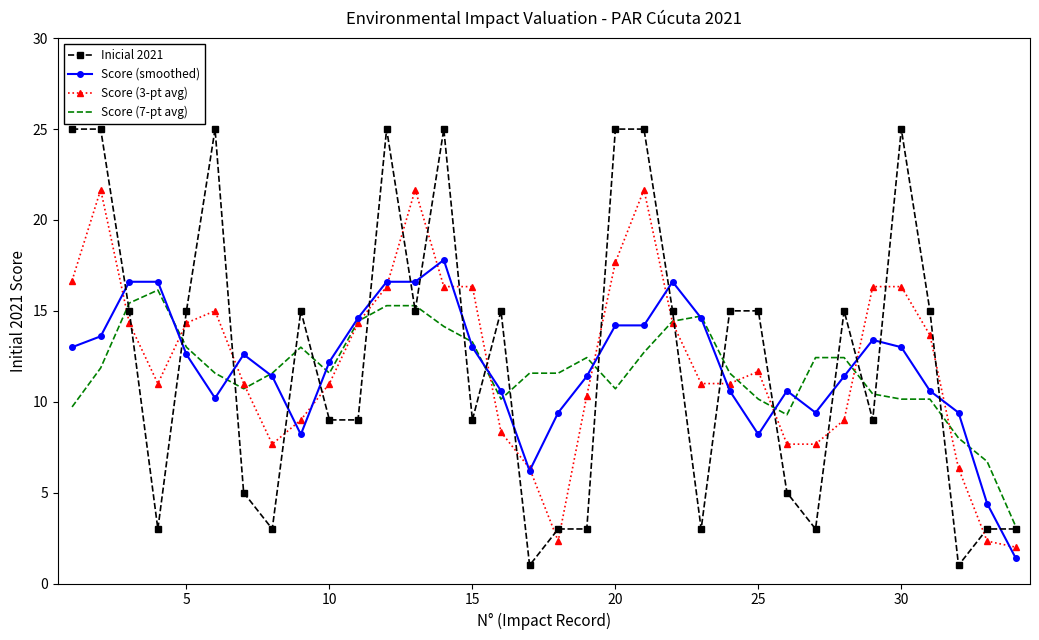

List the series in order of their overall mean, highest first.

Inicial 2021, Score (3-pt avg), Score (smoothed), Score (7-pt avg)